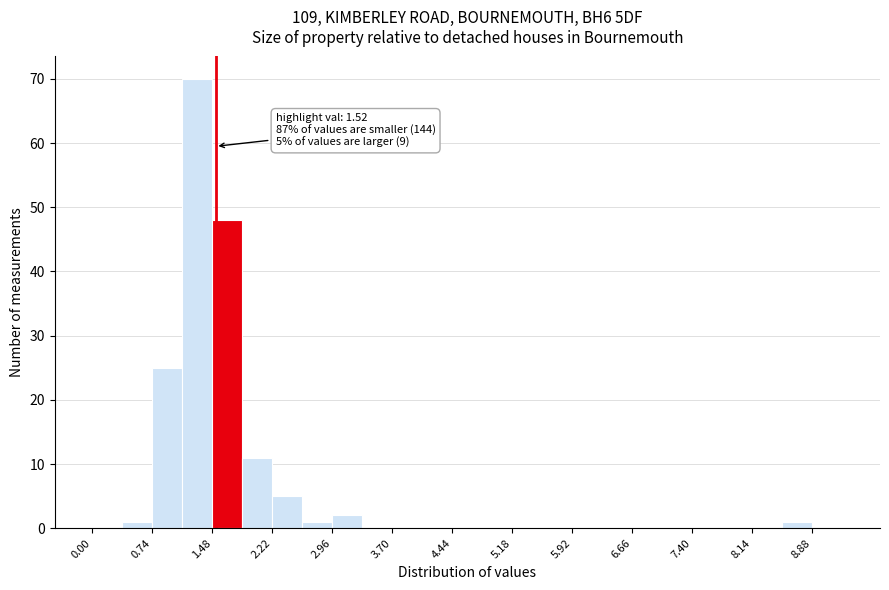

Around what value on the x-axis is the tallest bar? Give the approximate position of its centre, as read against the axis.

1.3